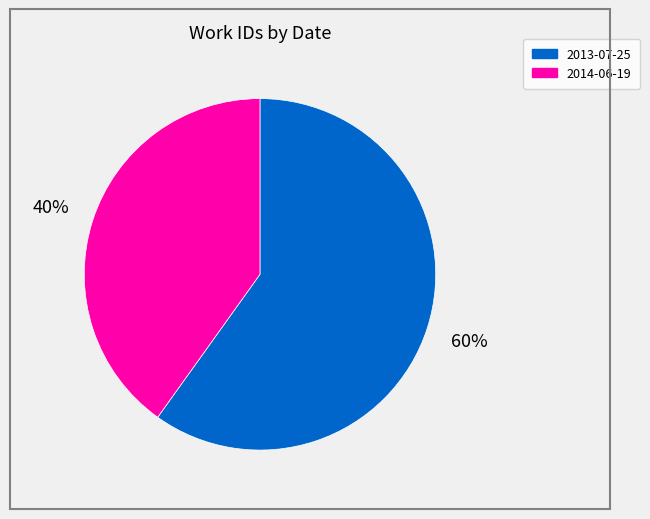

Does 2013-07-25 represent more than half of the total?

Yes